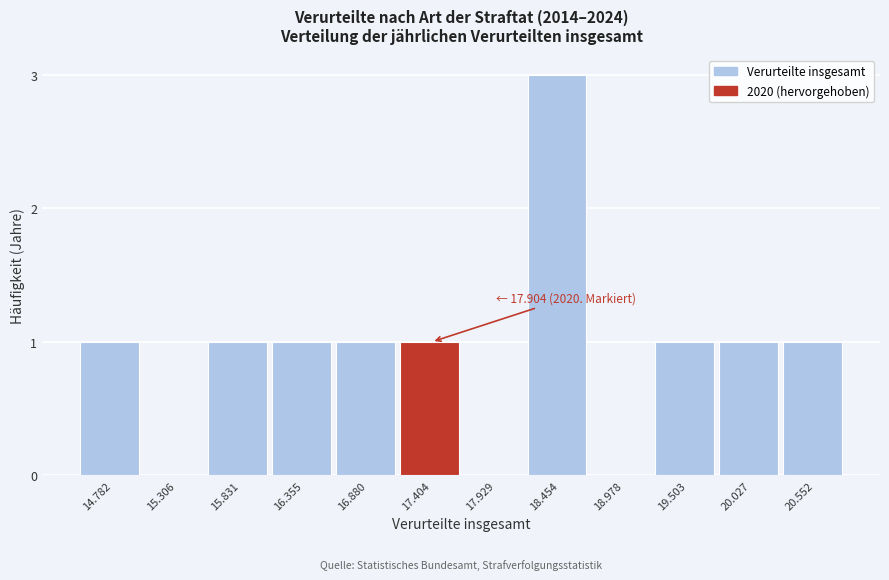

Reading left to right, what are all the values shown in this chart?

14.782=1	15.306=0	15.831=1	16.355=1	16.880=1	17.404=1	17.929=0	18.454=3	18.978=0	19.503=1	20.027=1	20.552=1